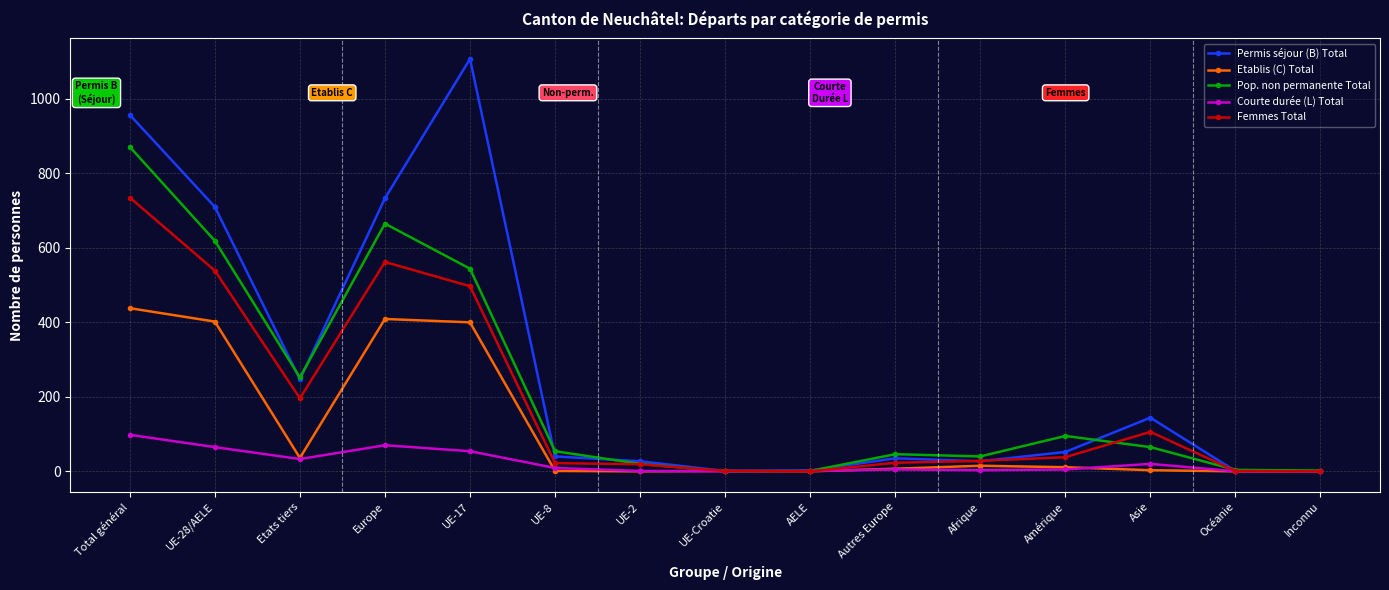

Which series has the widest spread of values?

Permis séjour (B) Total